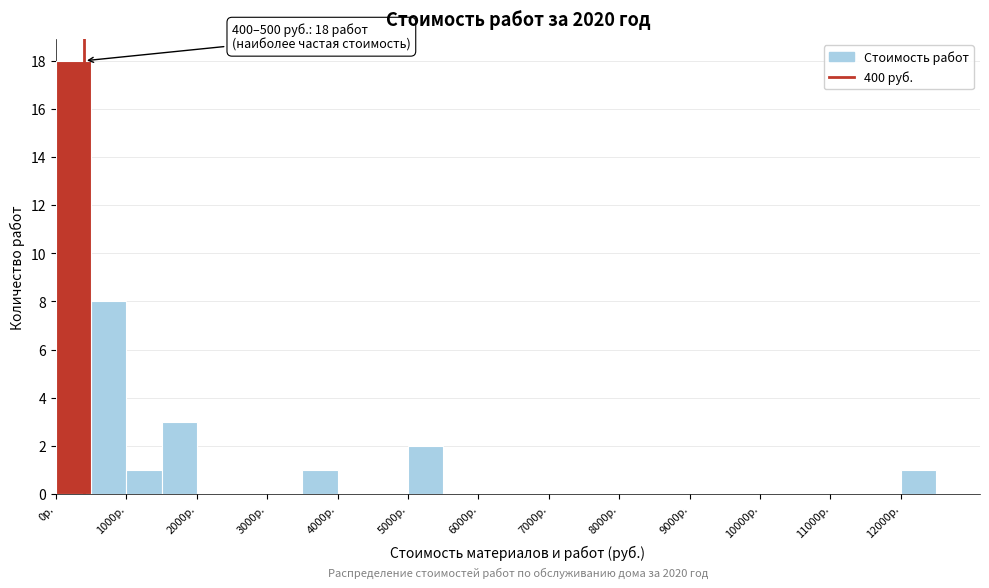

Over which range of the x-axis is the bar tallest?

0 to 500